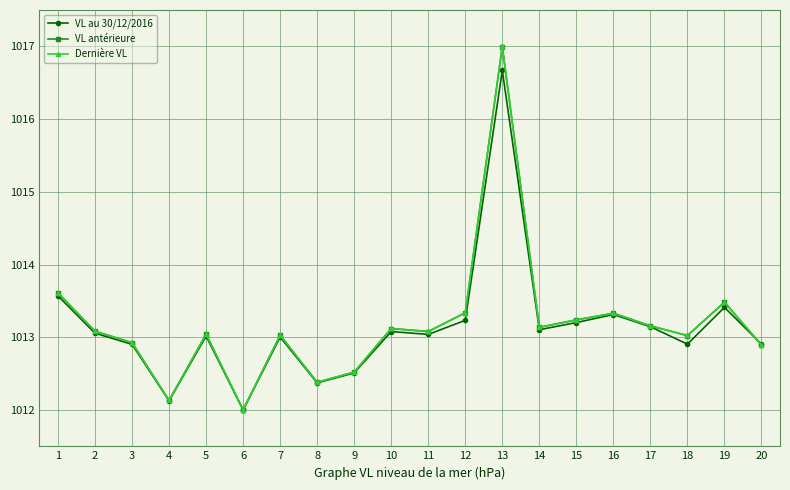

At which category is the sum across all series the highest?

13